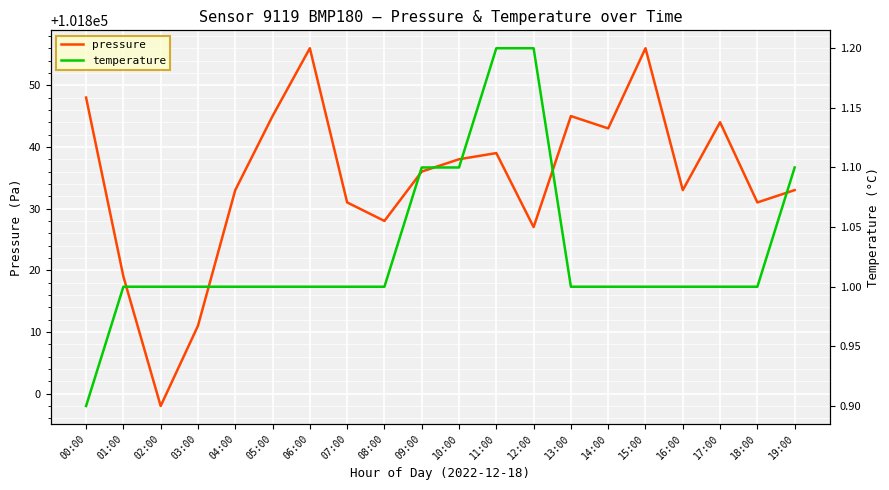

What is the highest value of the pressure series?

101856